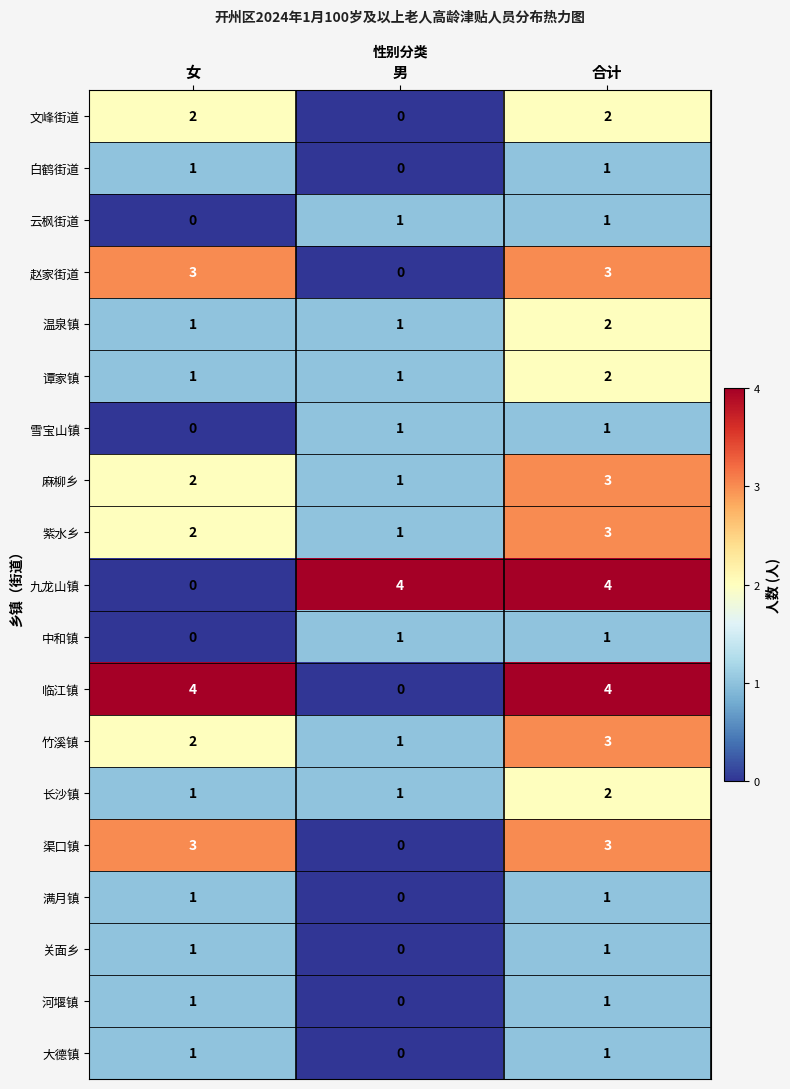

At which category is the sum across all series the highest?

合计